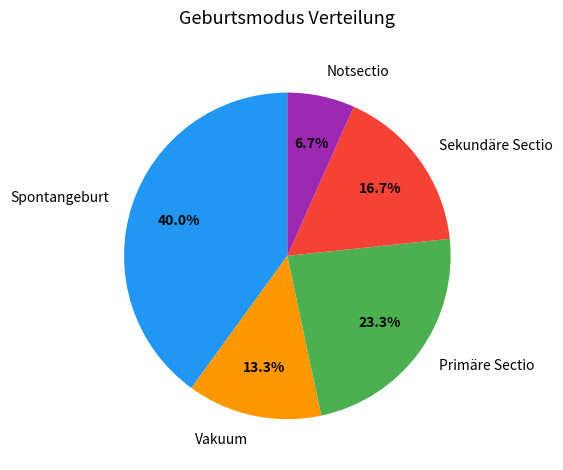

To the nearest percent, what percentage of the pie is Vakuum?

13%